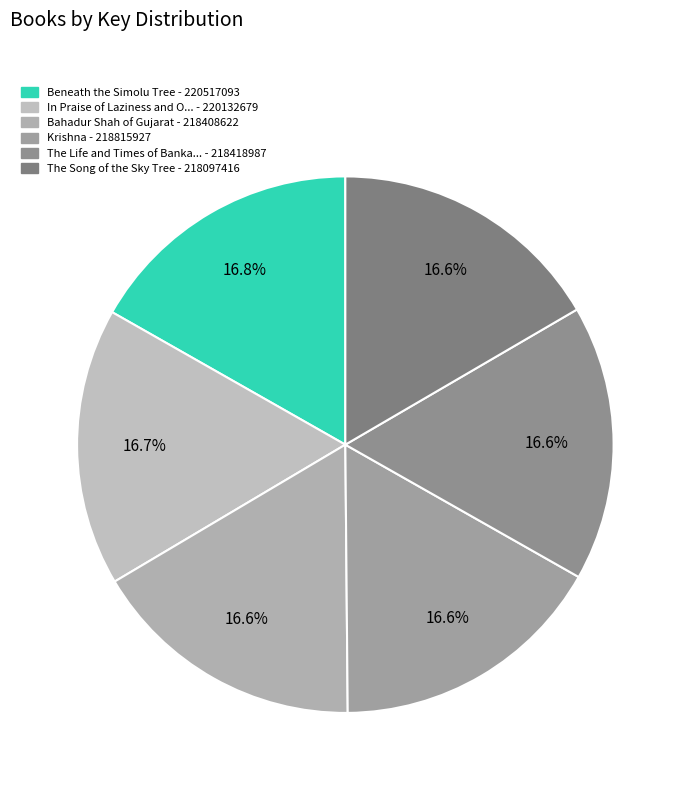

How many slices are in this pie chart?

6